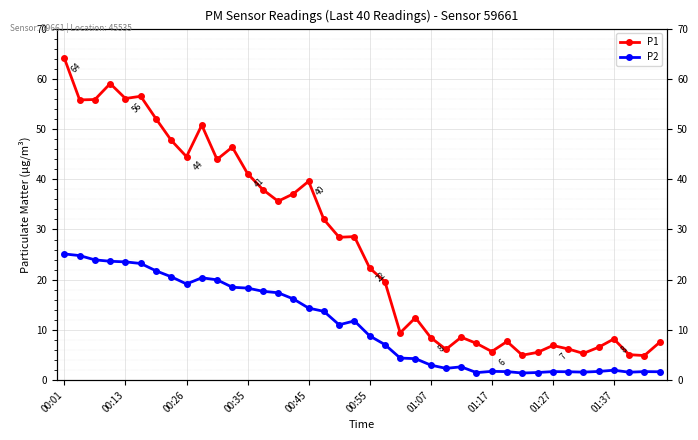

Does the chart display data point markers on the line(s)?

Yes